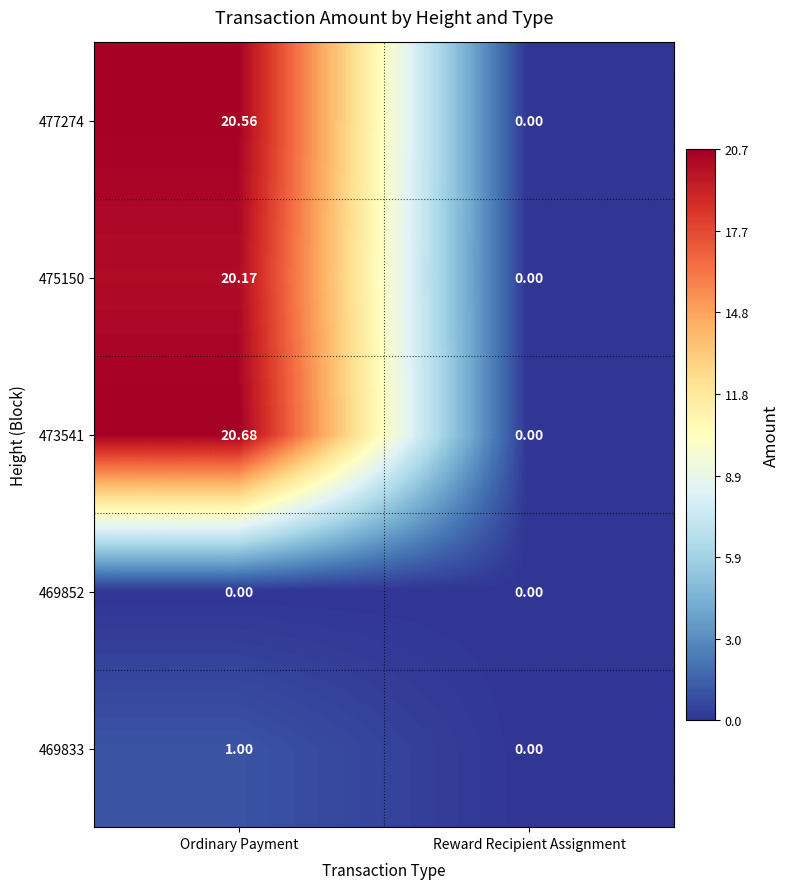

Which category has the lowest value in the 475150 series?

Reward Recipient Assignment